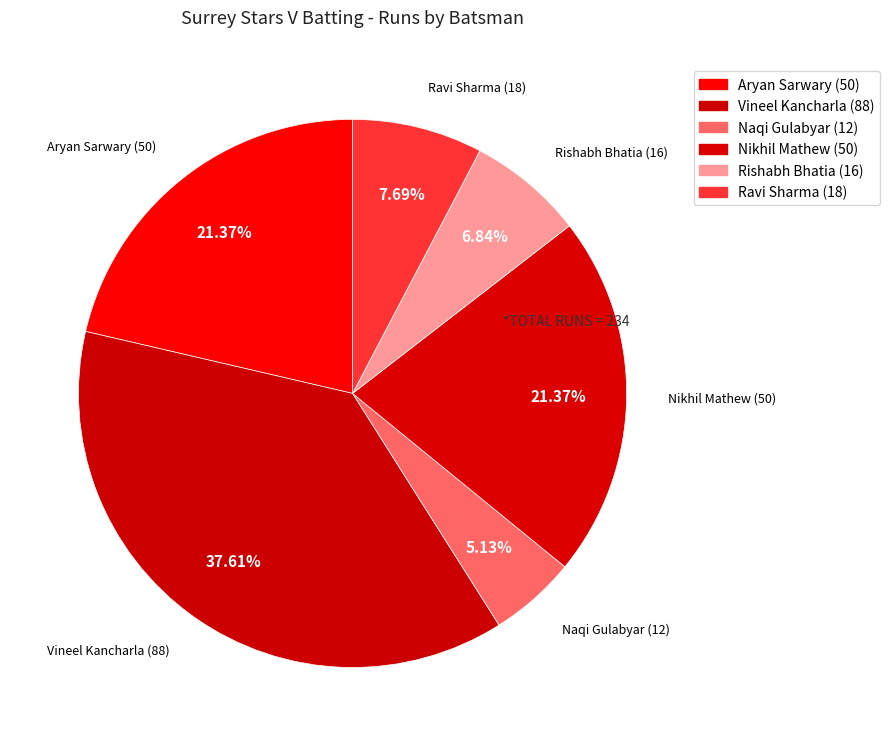

What is the largest slice in the pie chart?

Vineel Kancharla